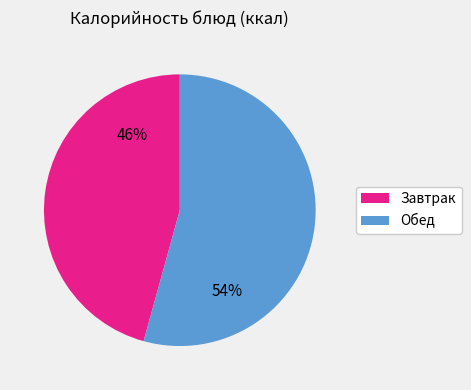

Is there a majority slice in this chart?

Yes